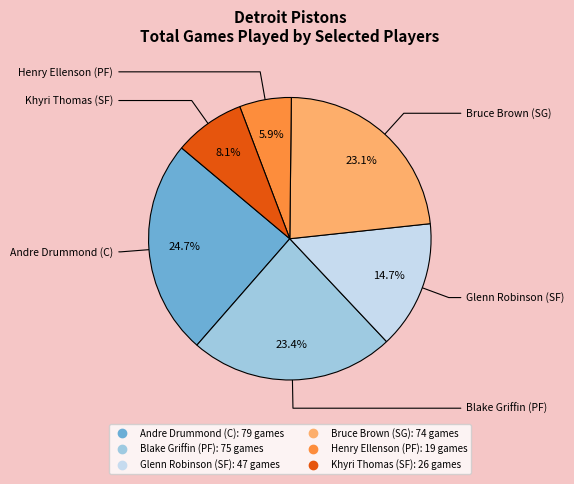

To the nearest percent, what is the average slice percentage?

17%